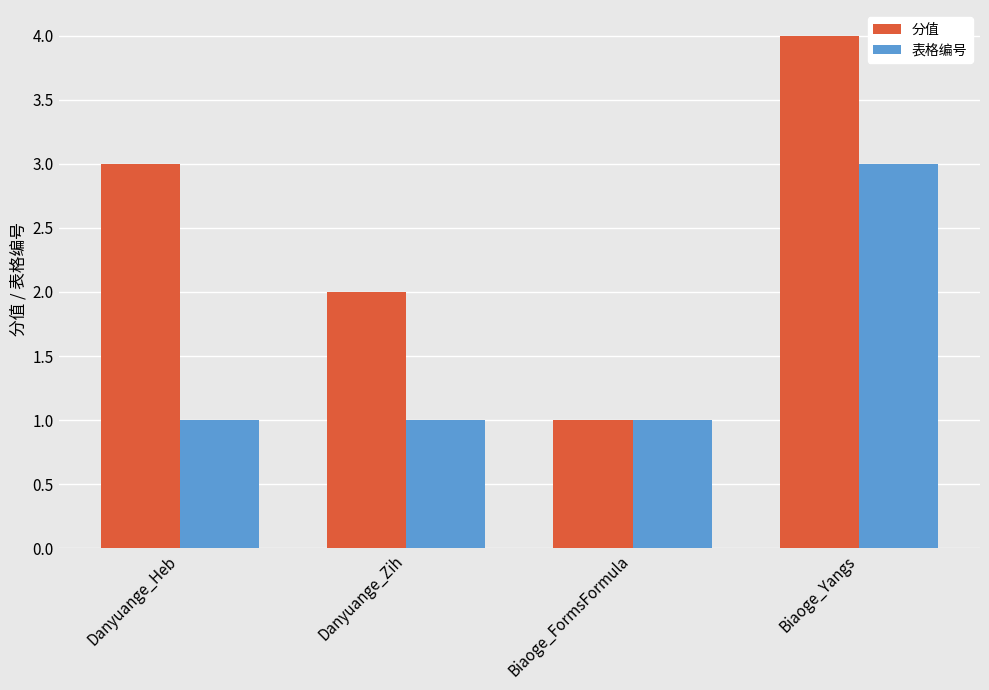

What is the minimum value shown in the chart?

1